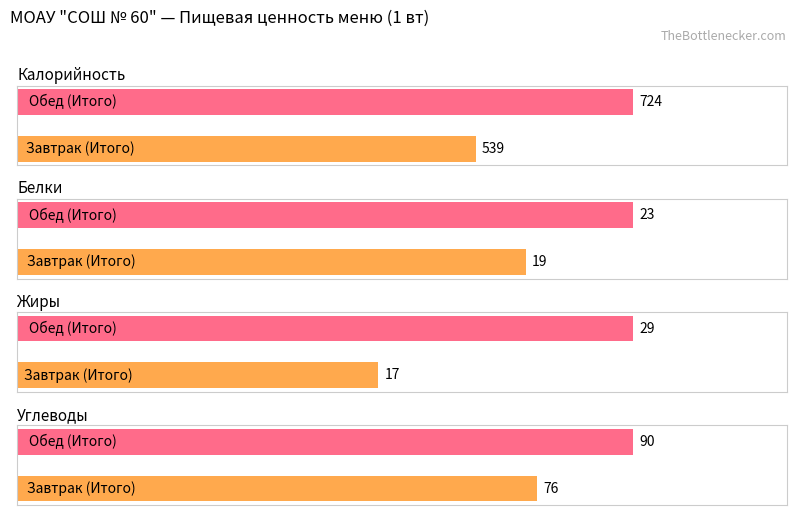

The Калорийность series shows 290 at Обед (Итого). True or false?

False